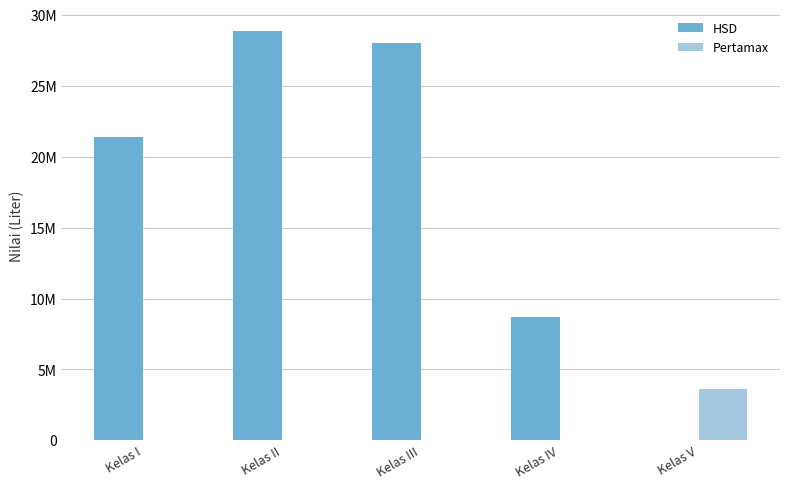

The HSD series shows 7046222 at Kelas I. True or false?

False